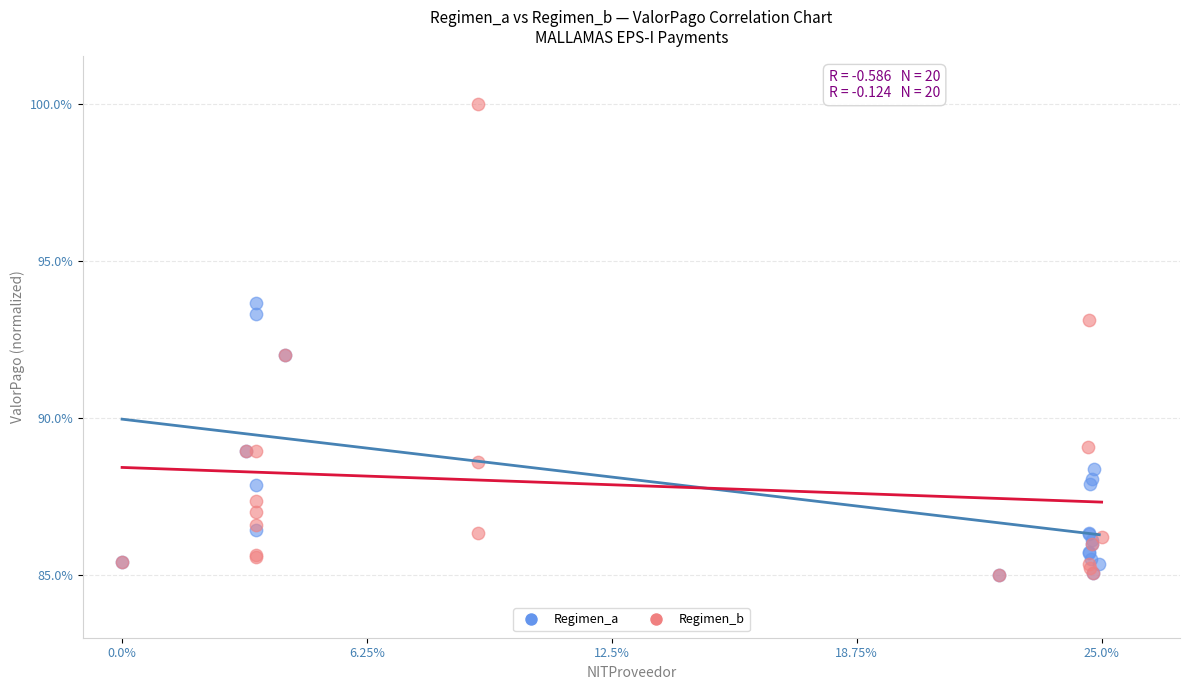

Which series contains the highest Y value?

Regimen_b